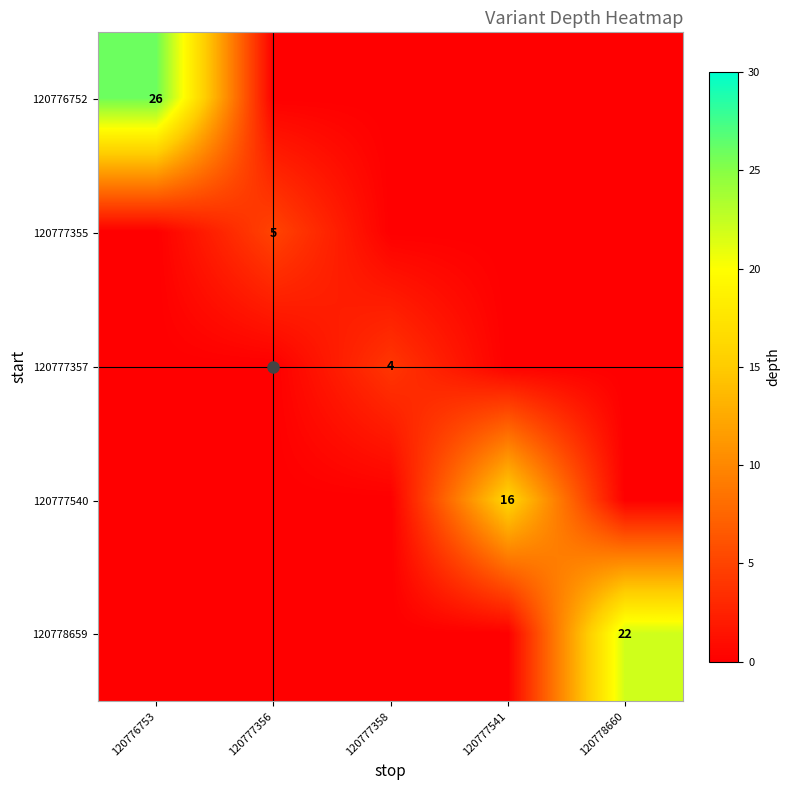

Which has a higher value, 120776753 or 120777541?

120776753